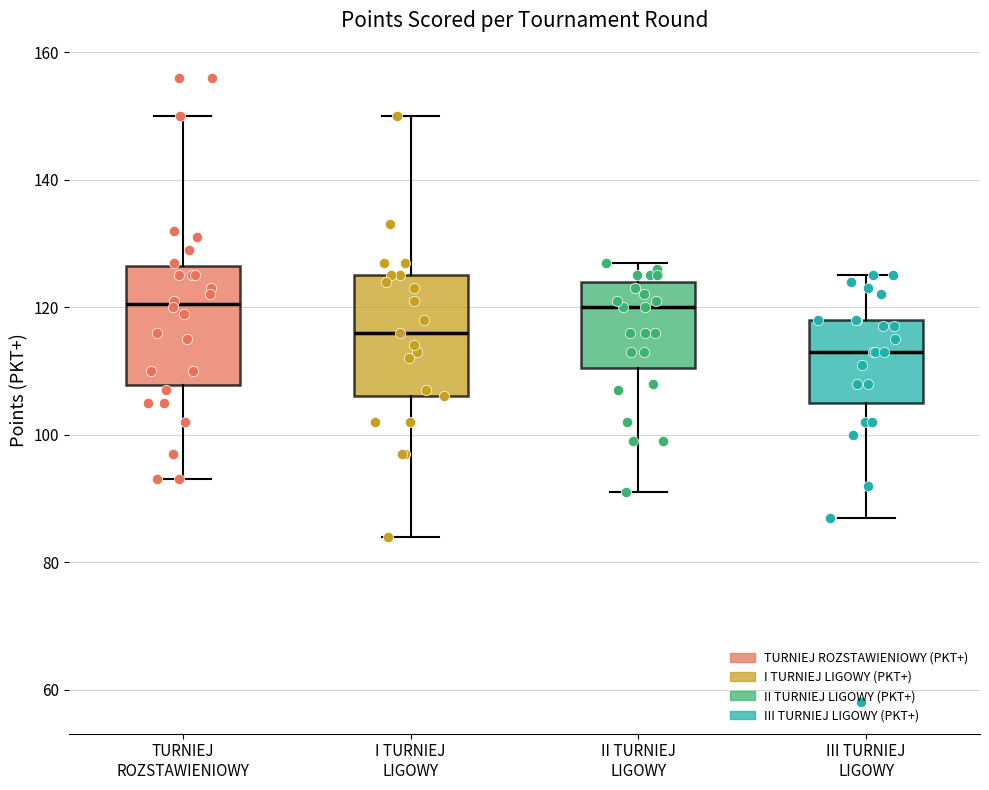

Reading left to right, transcribe this box plot: for each box, give where its median line is, the range the box spans, and where its two whiskers end, as read against the y-axis. The values are not printed on the chart, so give them approximately, as read against the axis.

TURNIEJ ROZSTAWIENIOWY: median 120, box 108 to 126, whiskers 94 to 150
I TURNIEJ LIGOWY: median 116, box 106 to 126, whiskers 84 to 150
II TURNIEJ LIGOWY: median 120, box 110 to 124, whiskers 92 to 128
III TURNIEJ LIGOWY: median 114, box 106 to 118, whiskers 88 to 126